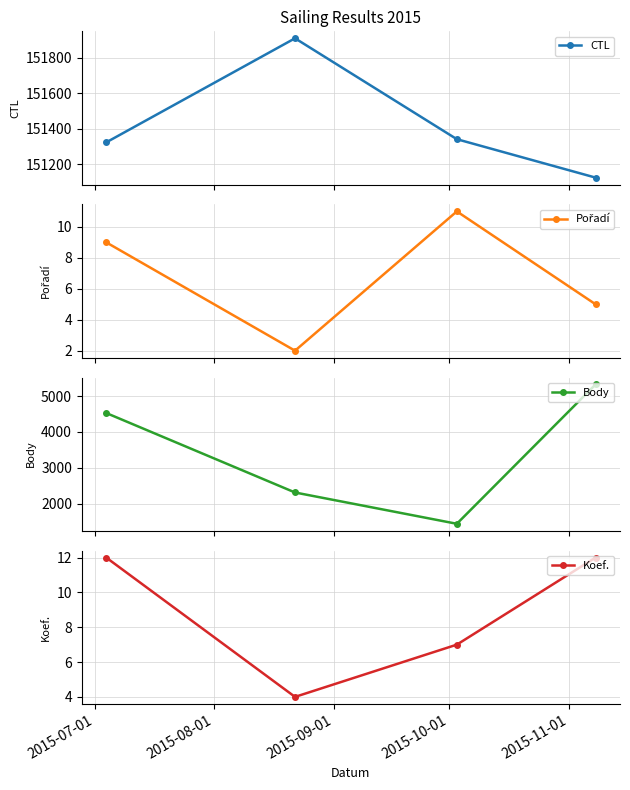

At how many categories does at least one series exceed 119783?

4